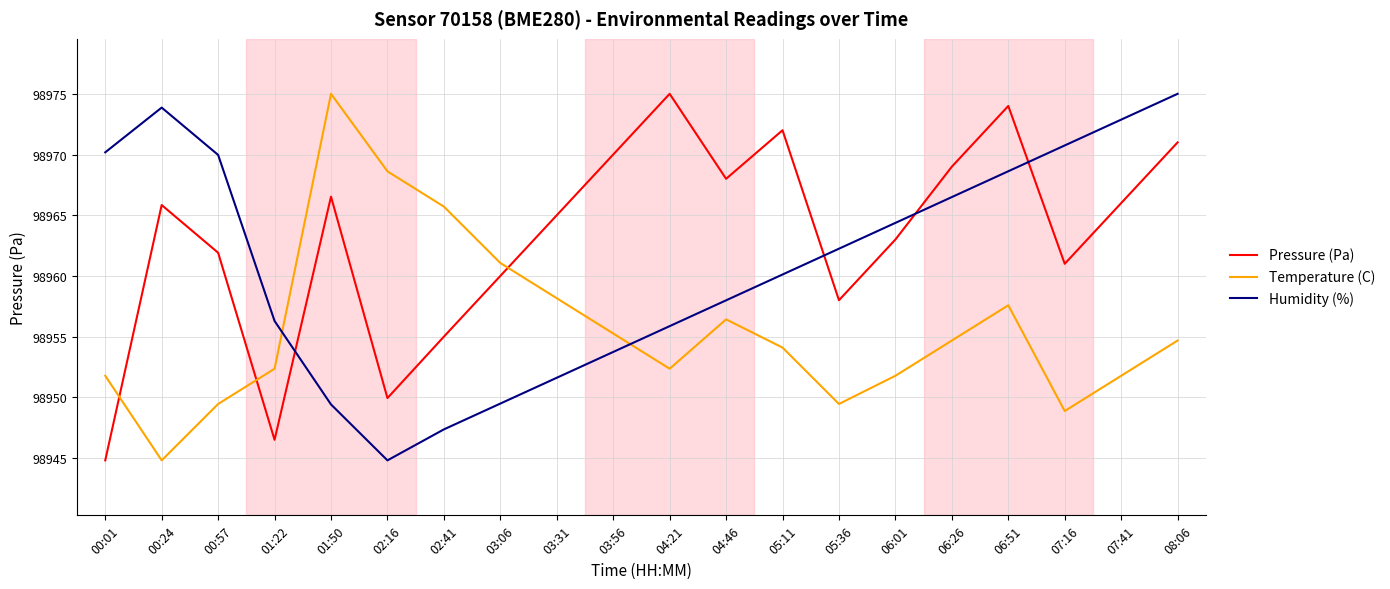

What is the difference between the maximum and second lowest values in the Temperature (C) series?

26.1